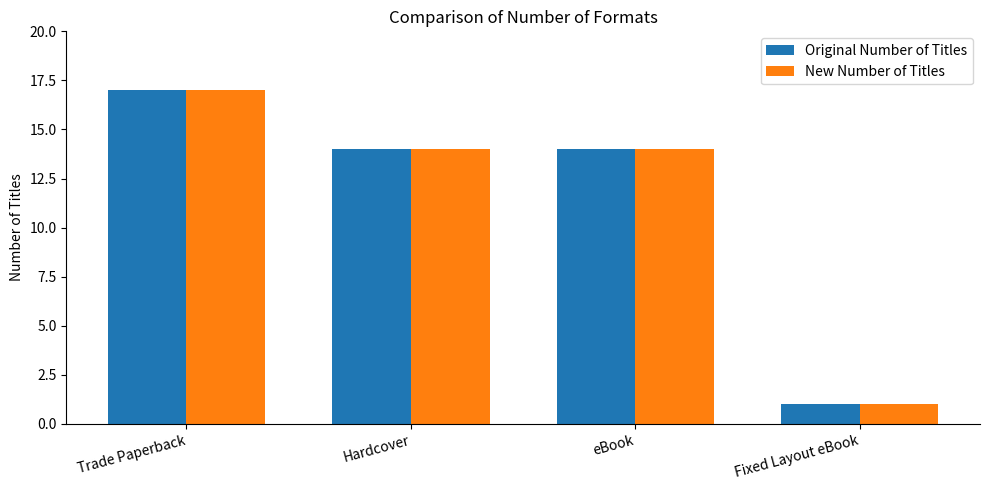

What is the difference between the maximum and minimum values in the New Number of Titles series?

16